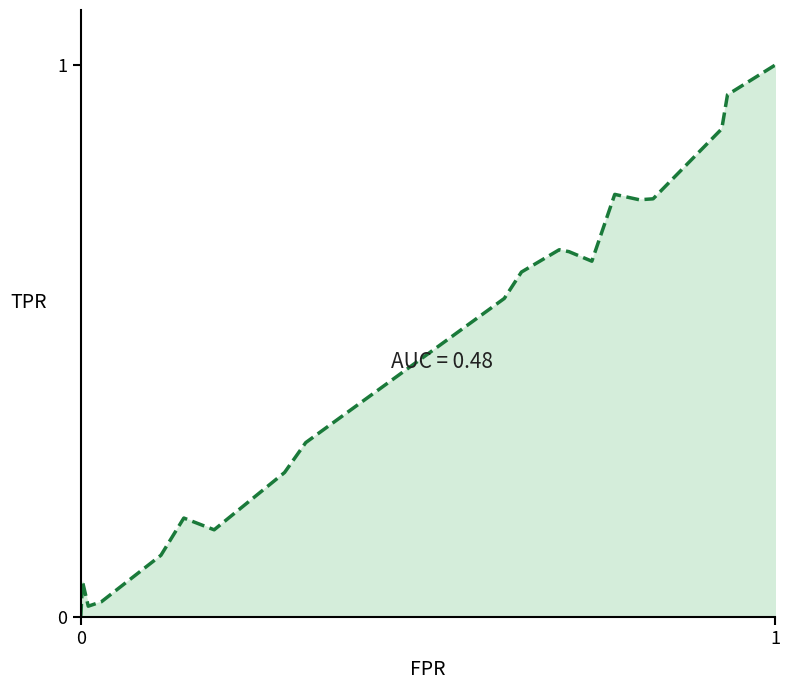

Reading left to right, transcribe all the data shown in this chart.

0.0	0.0	0.1	0.0	0.0	0.1	0.2	0.2	0.3	0.3	0.6	0.6	0.7	0.7	0.6	0.8	0.8	0.8	0.9	0.9	1.0	1.0